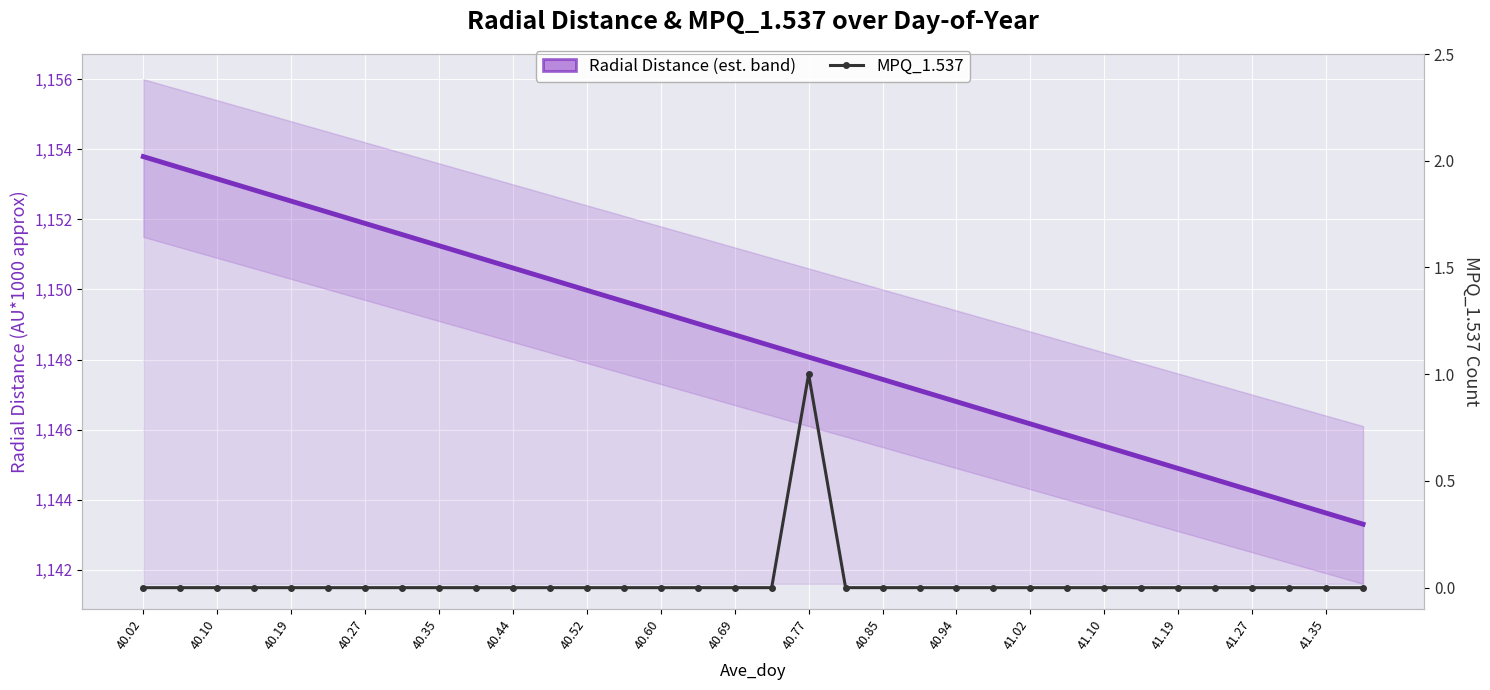

True or false: Radial Distance and MPQ_1.537 intersect in this chart.

False